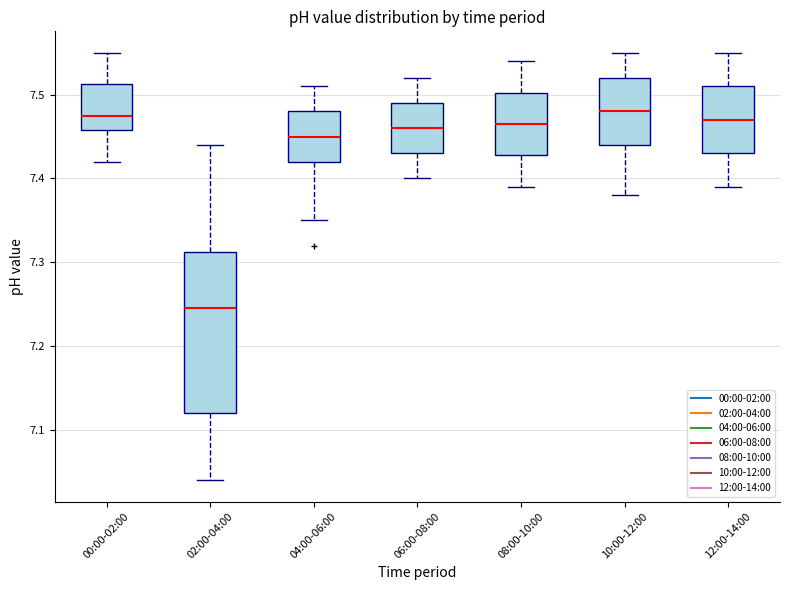

Where does the lower whisker of the box for 04:00-06:00 end on the y-axis? The values are not printed on the chart, so give them approximately, as read against the axis.

7.35